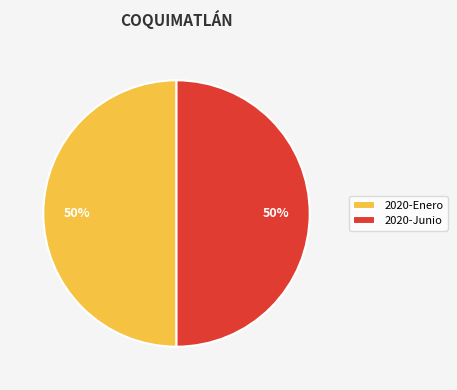

To the nearest percent, what is the average slice percentage?

50%